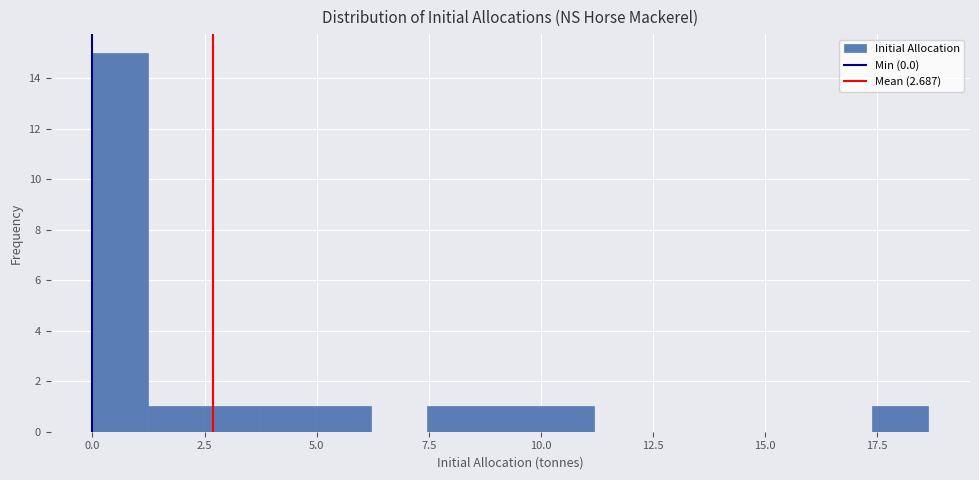

Around what value on the x-axis is the tallest bar? Give the approximate position of its centre, as read against the axis.

0.5